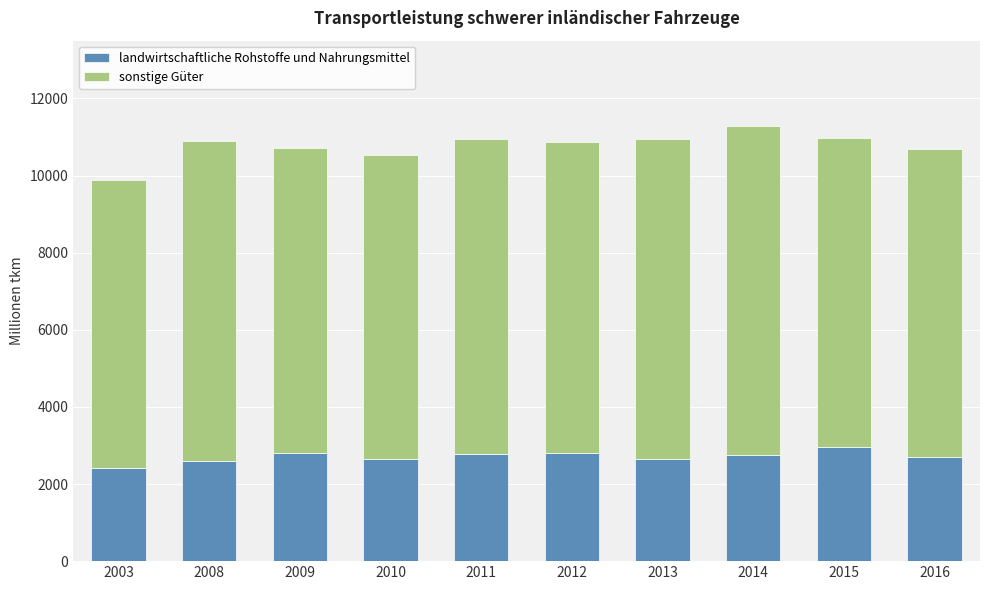

At which label does landwirtschaftliche Rohstoffe und Nahrungsmittel reach its minimum?

2003